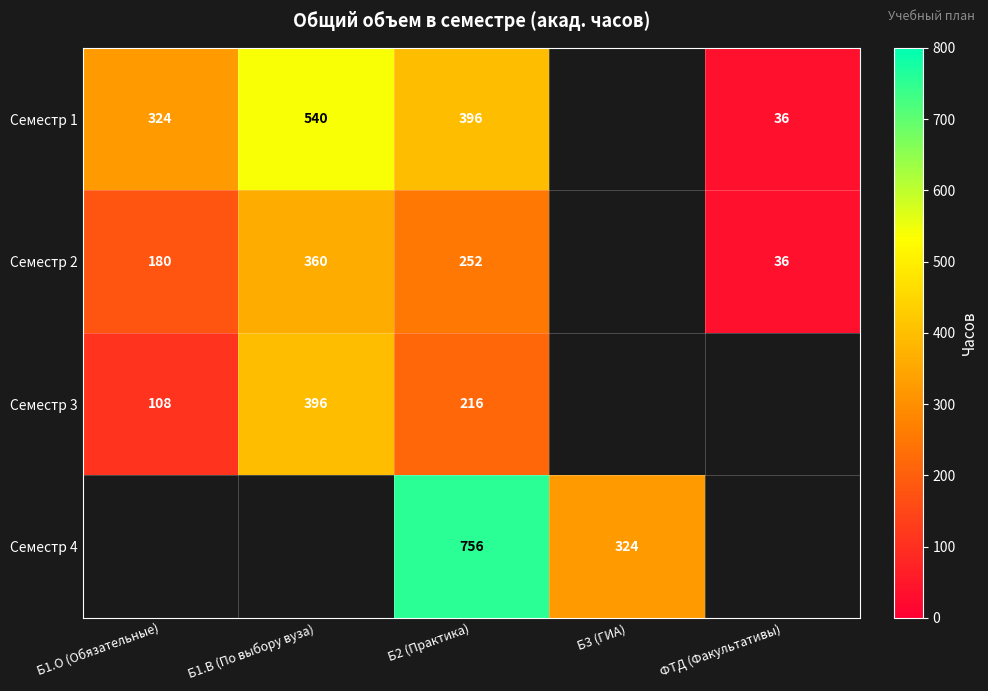

What is the difference between the highest and lowest values at Б2 (Практика)?

540